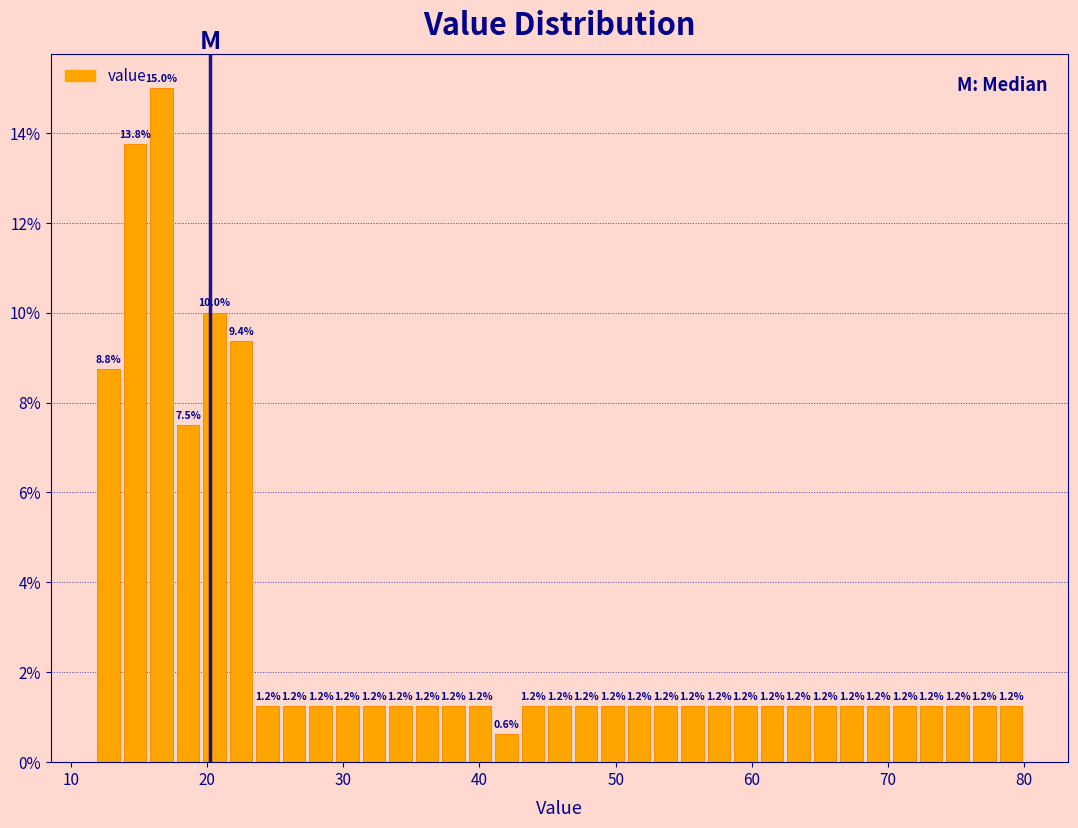

Around what value on the x-axis is the tallest bar? Give the approximate position of its centre, as read against the axis.

17